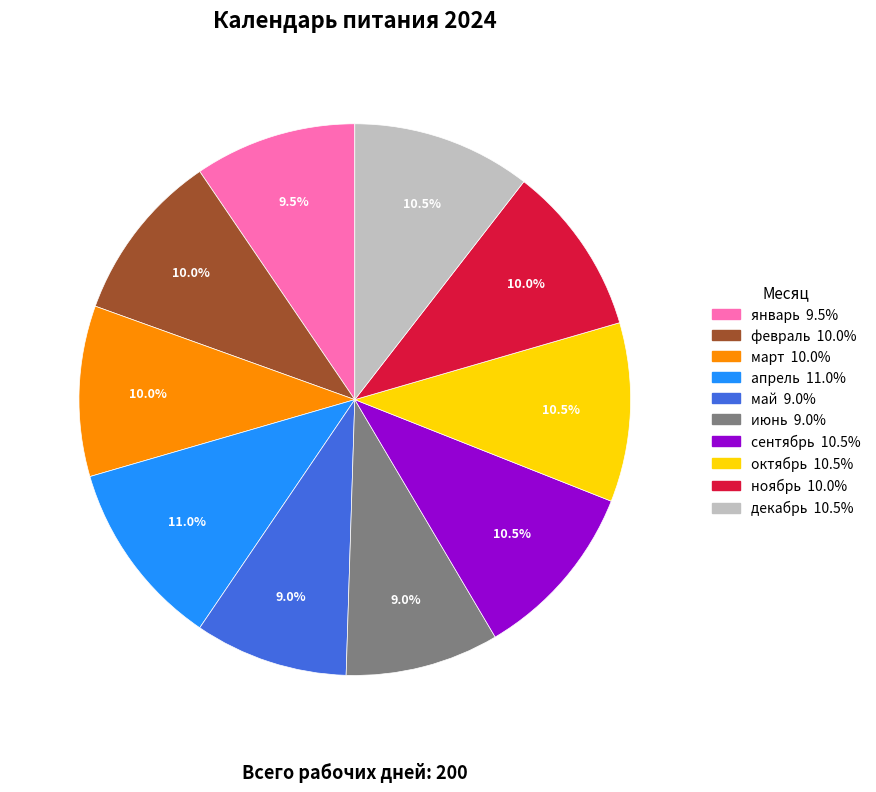

What portion of the pie excludes апрель?

89.0%